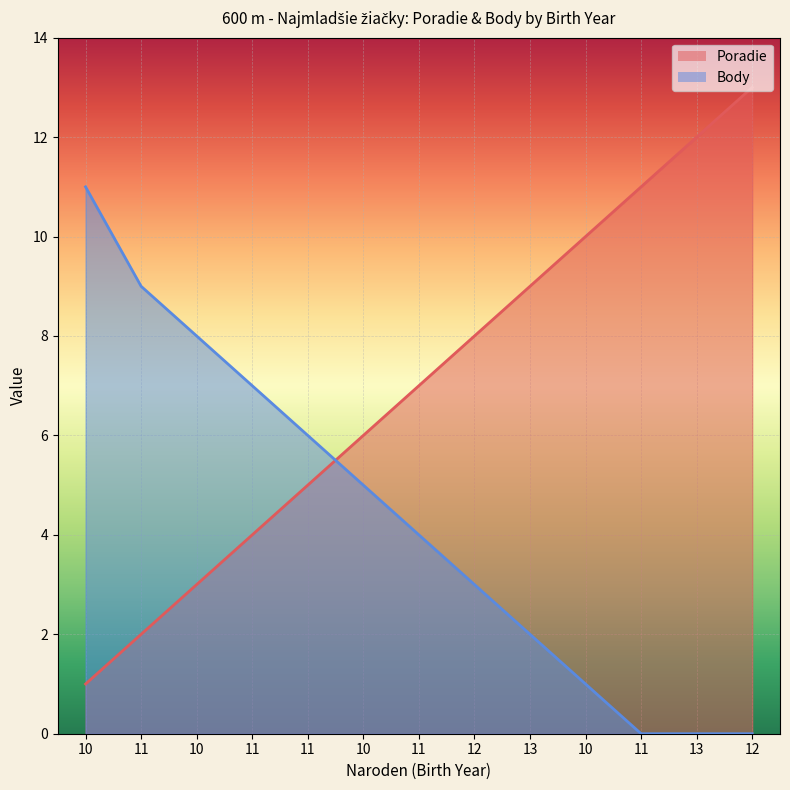

True or false: Poradie has more than 0 interior local peaks.

False